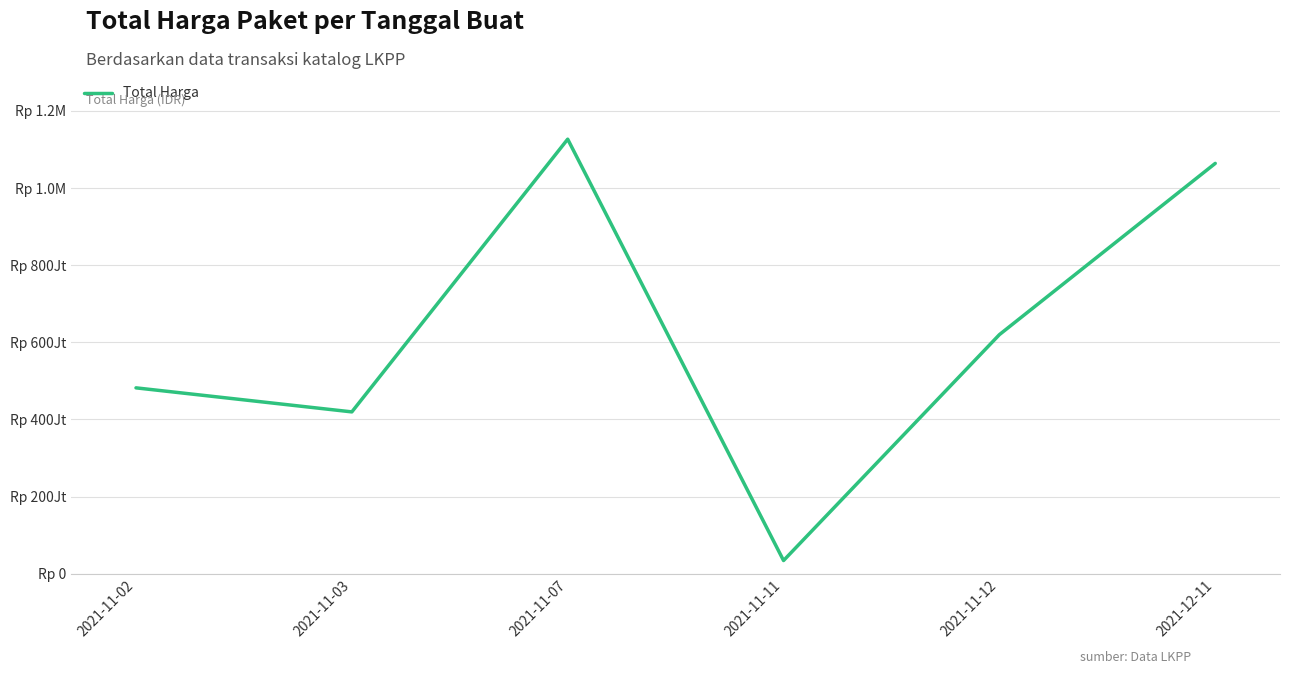

What position from the left is 2021-11-03?

2